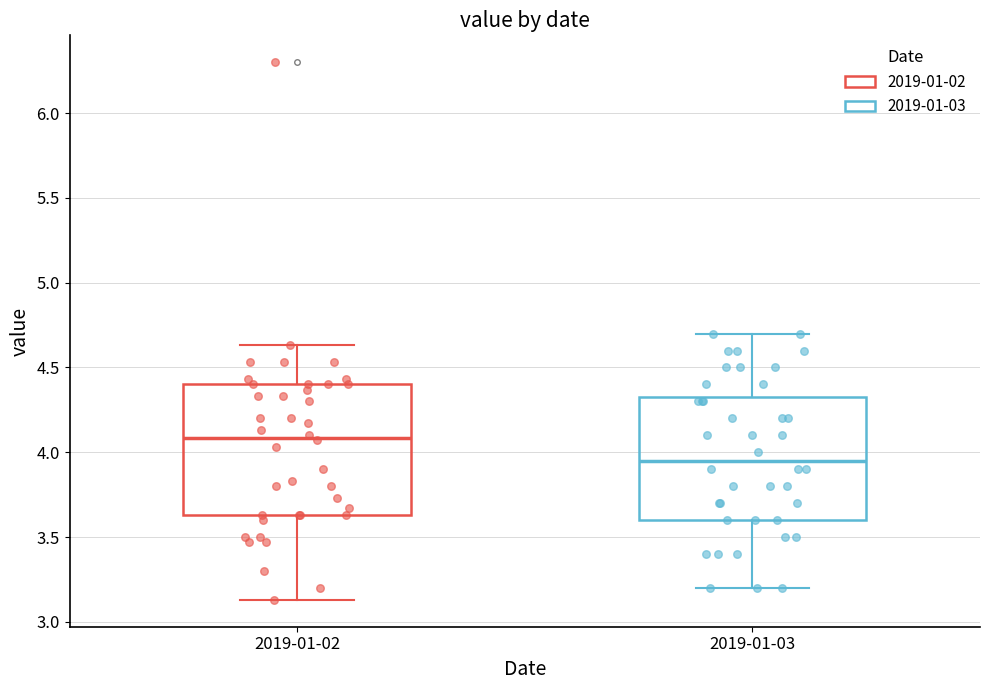

Reading left to right, read every box against the y-axis: the position of its median line, the range the box covers, and the ends of its whiskers. The values are not printed on the chart, so give them approximately, as read against the axis.

2019-01-02: median 4.10, box 3.65 to 4.40, whiskers 3.15 to 4.65
2019-01-03: median 3.95, box 3.60 to 4.35, whiskers 3.20 to 4.70